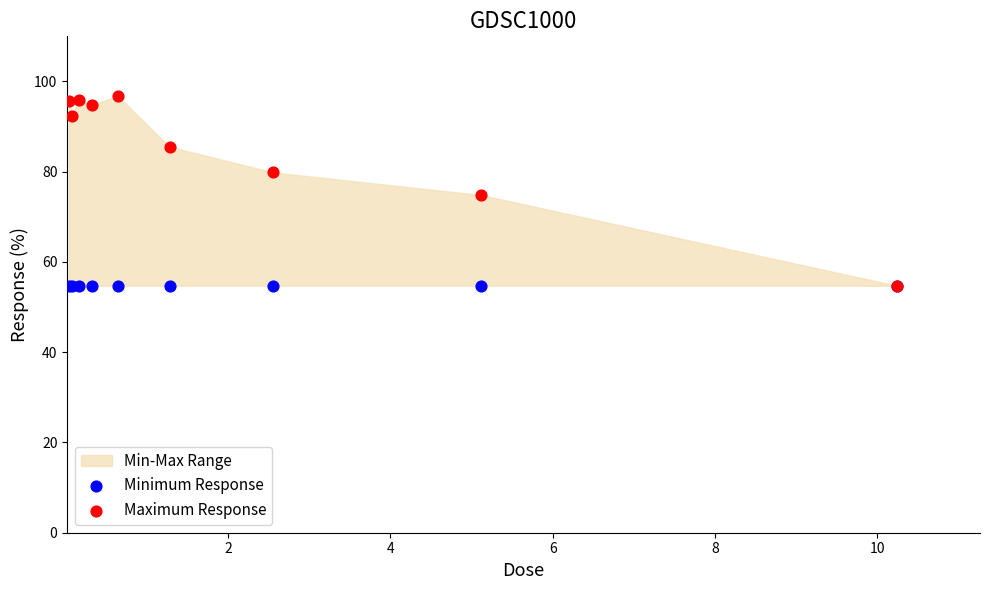

Which series has the widest spread of Y values?

Maximum Response